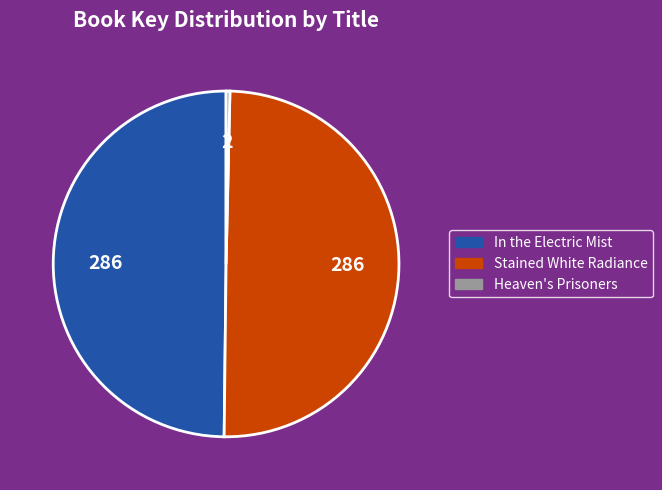

Approximately how many times larger is the value at In the Electric Mist compared to Heaven's Prisoners?

140.0